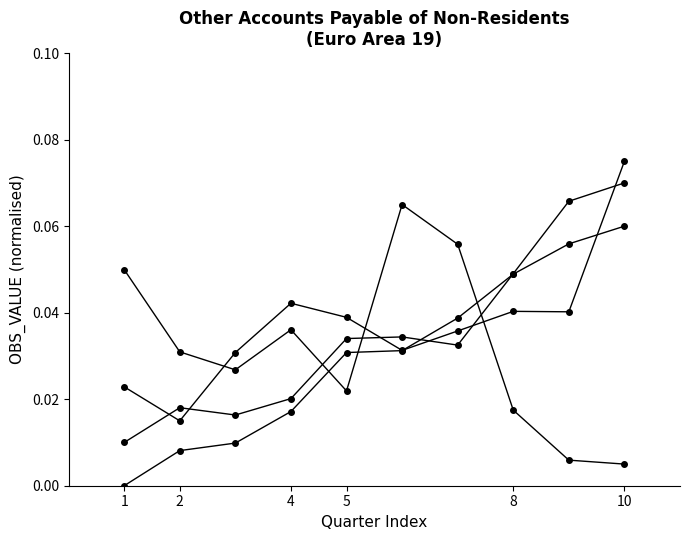

How many data points does each series have?

10